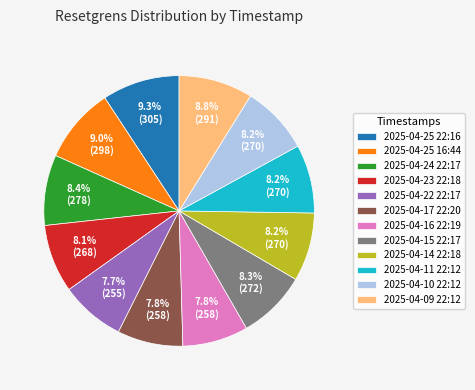

Count the number of slices in the pie.

12